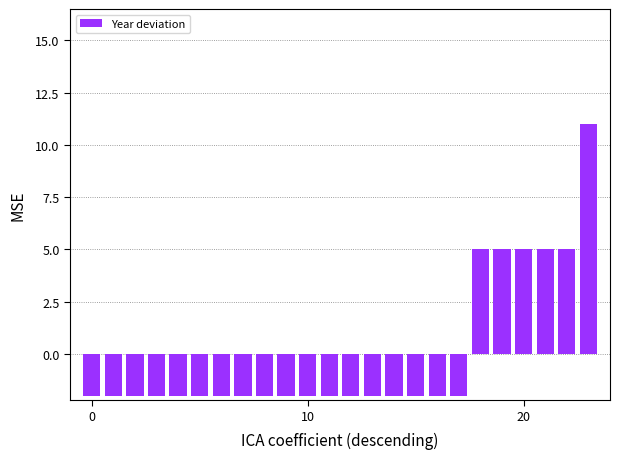

What is the value of the 15th bar from the left?

-2